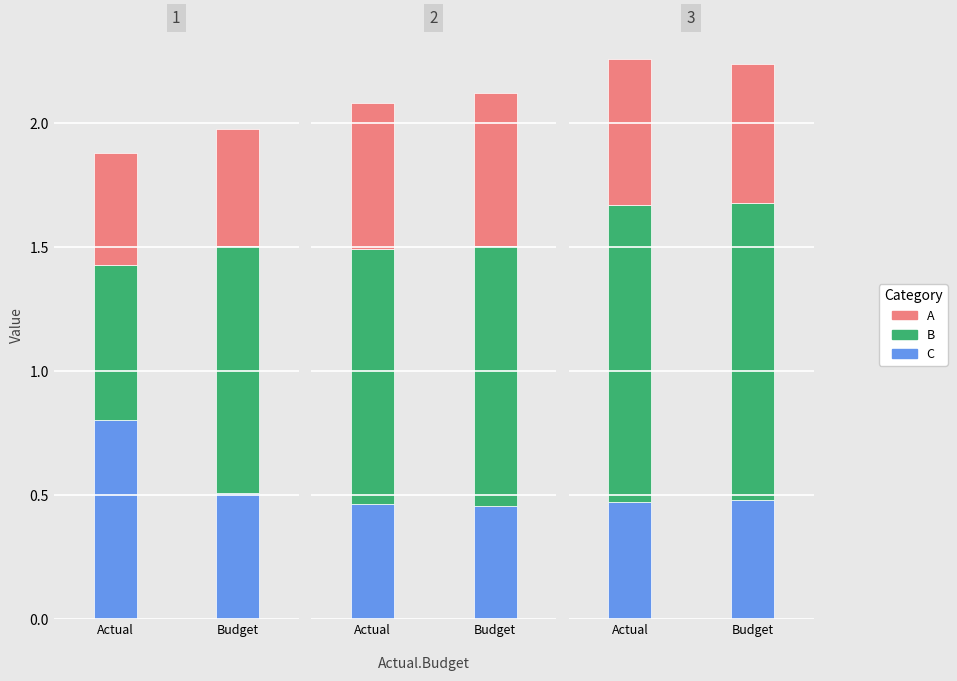

How many bars are there in each group?

6